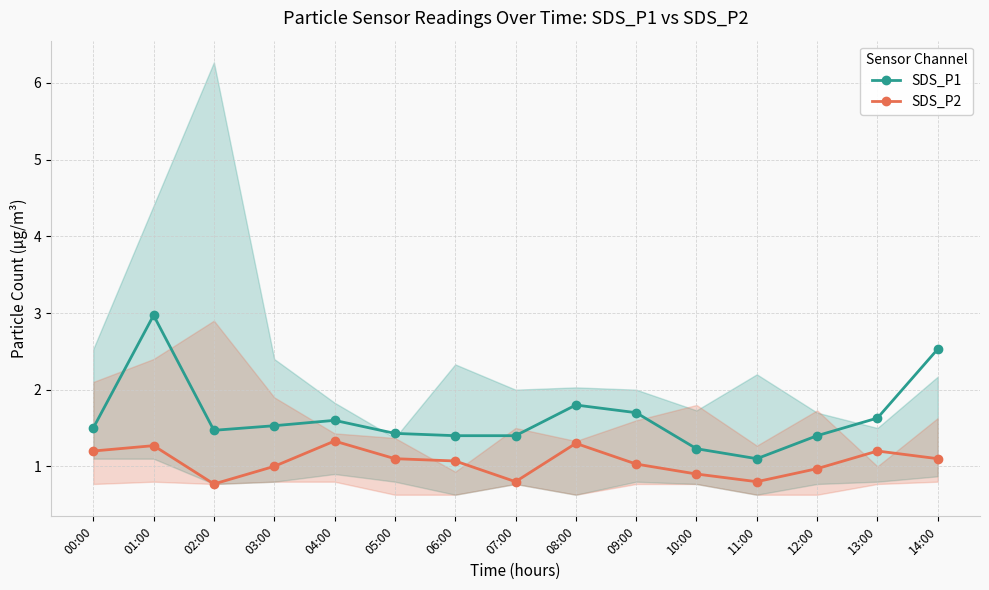

What is the minimum value for SDS_P1?

1.1